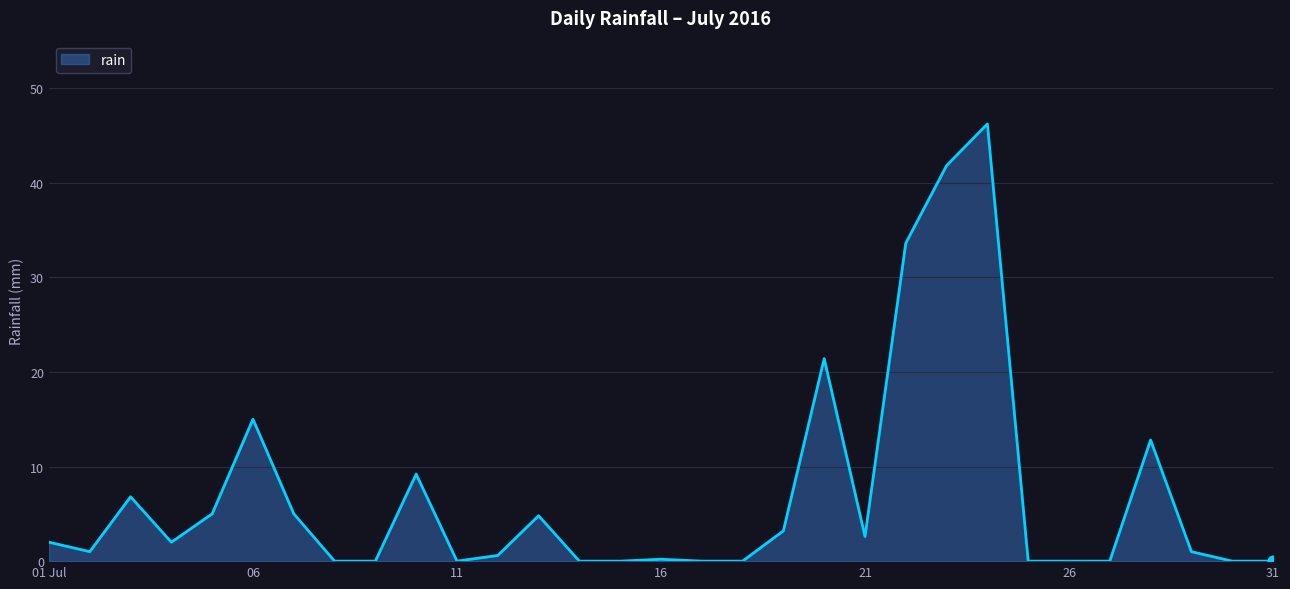

What is the greatest value displayed?

46.2